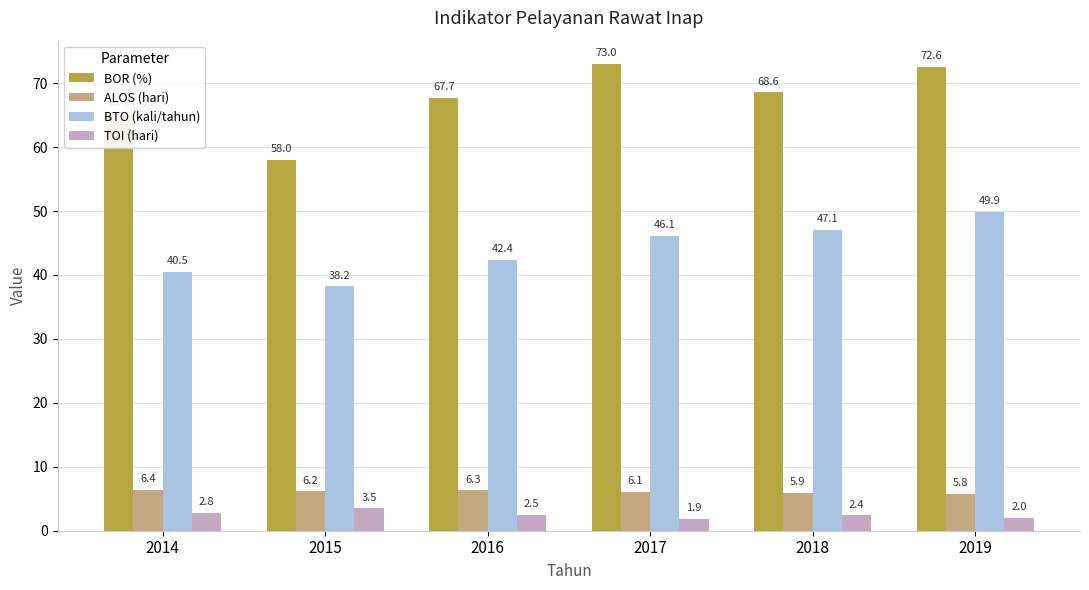

What is the spread (max minus min) of values at 2014?

62.4